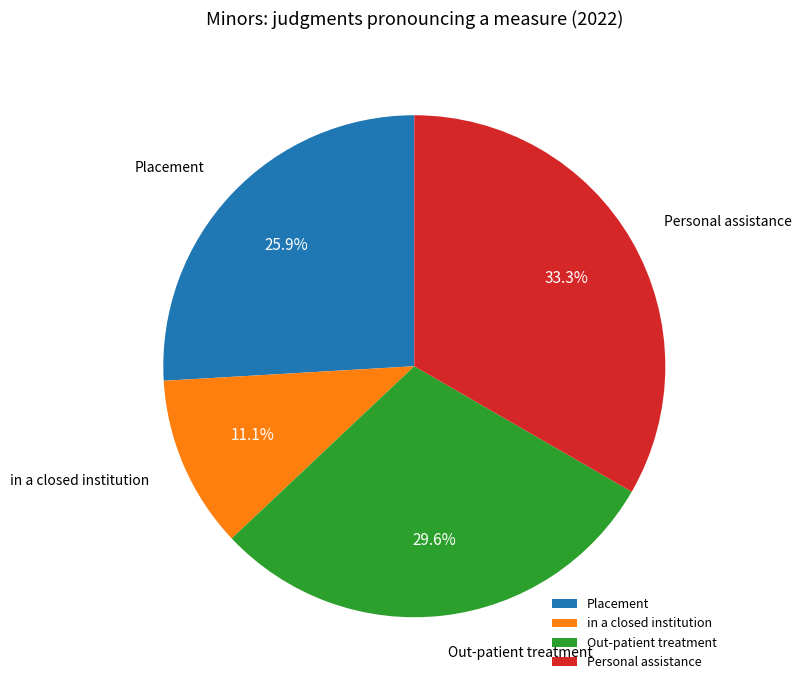

Is there any slice that represents more than half of the pie?

No